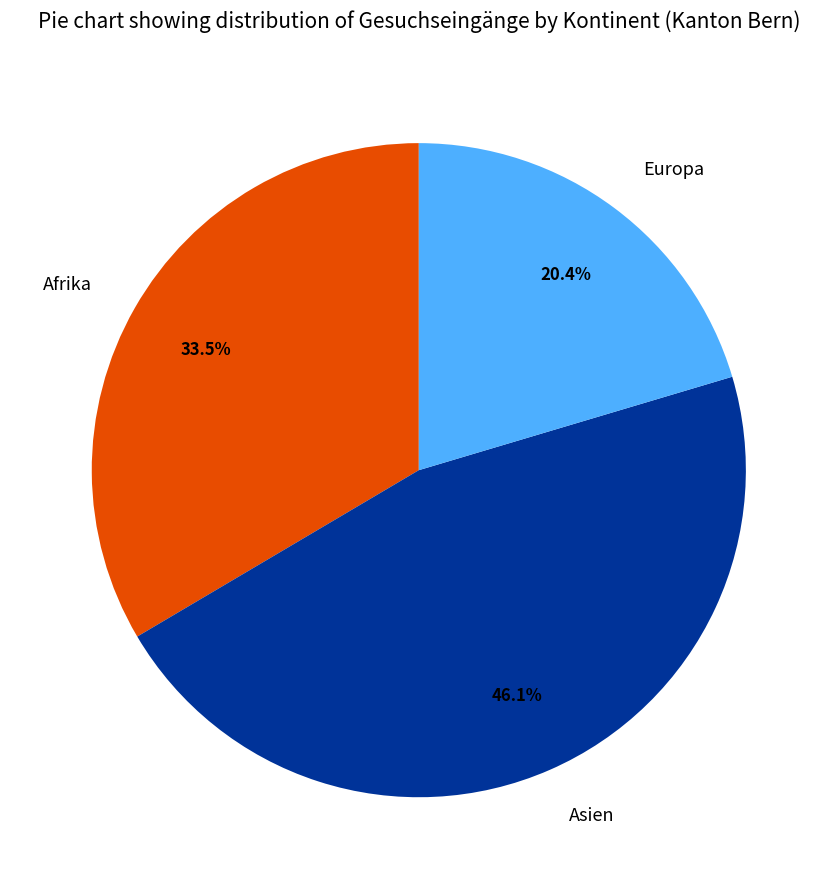

Is Asien the majority of the pie?

No